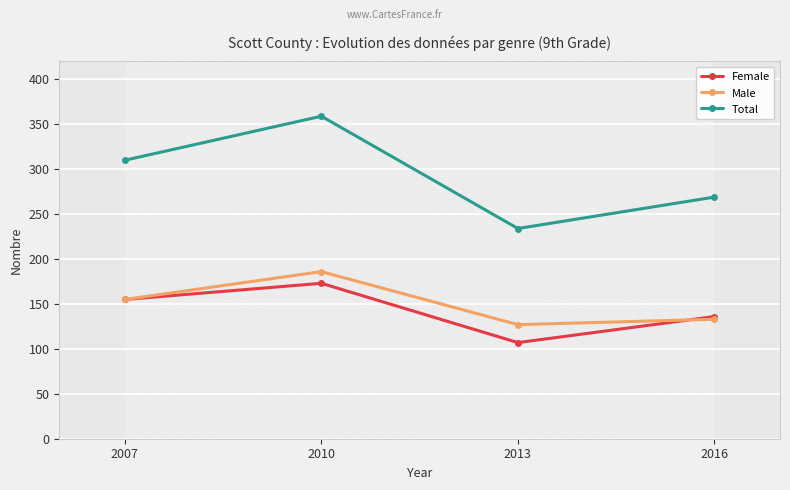

How many distinct data groups are displayed?

3